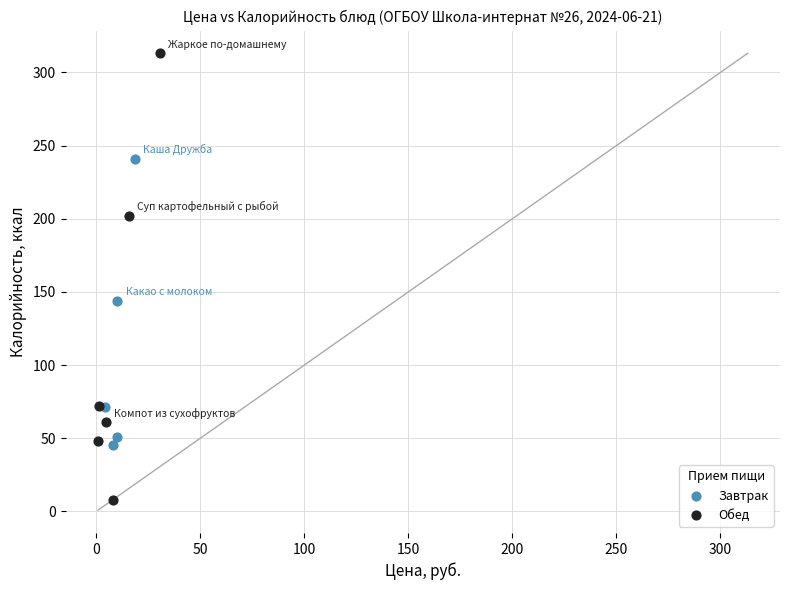

Which series contains the lowest Y value?

Обед